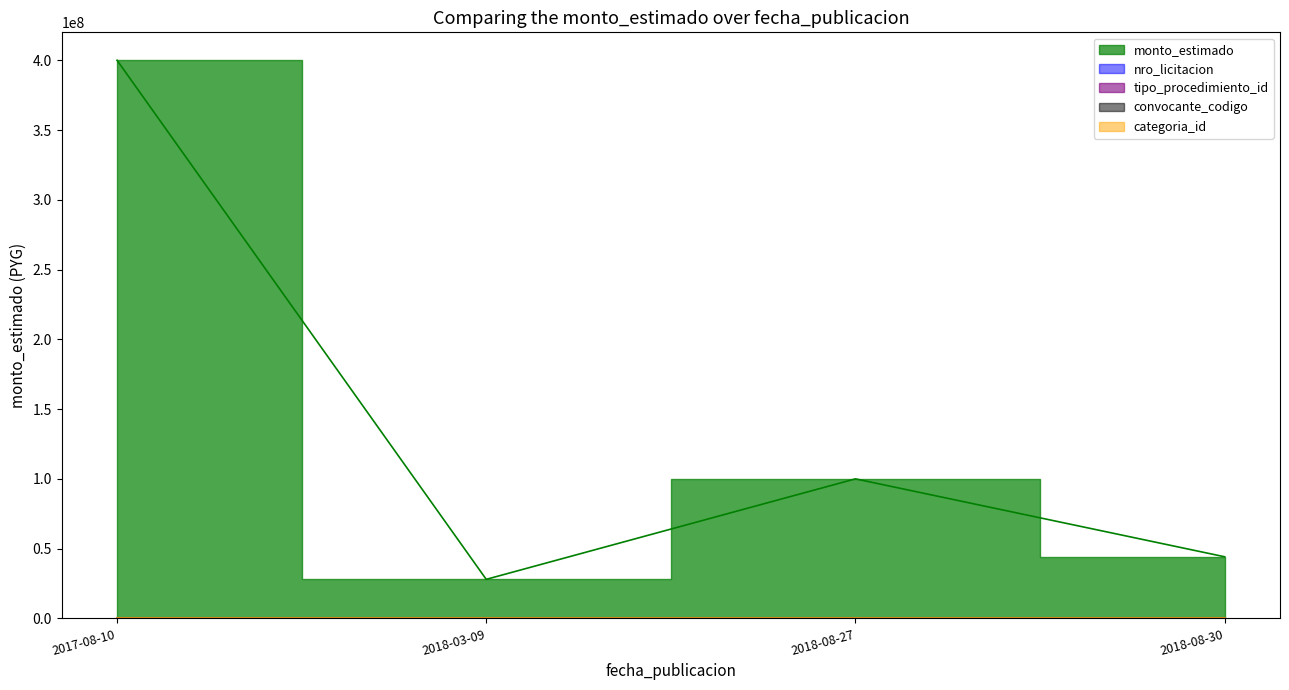

Where is the data nearest to the value 214000000?

2018-08-27